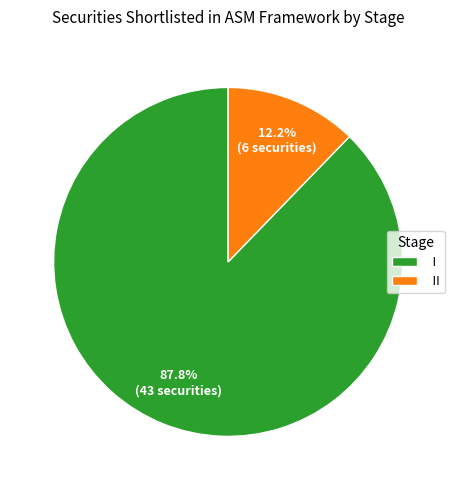

What percentage is the I slice, to the nearest percent?

88%